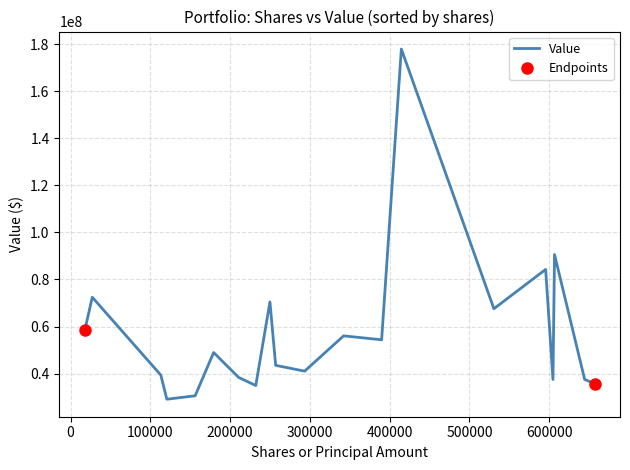

What is the highest value of the Value series?

177944000